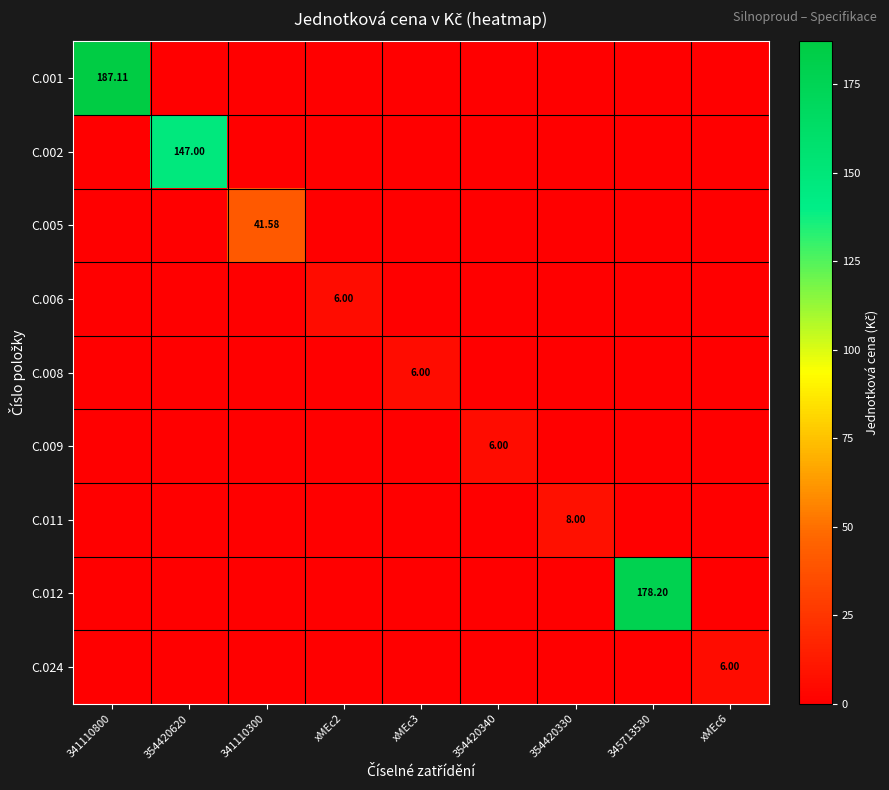

Rank the series by their maximum value, from highest to lowest.

C.001, C.012, C.002, C.005, C.011, C.006, C.008, C.009, C.024